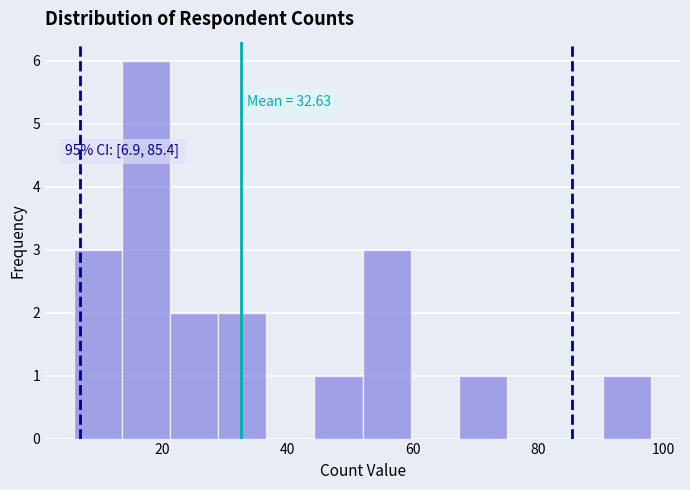

Around what value on the x-axis is the tallest bar? Give the approximate position of its centre, as read against the axis.

18